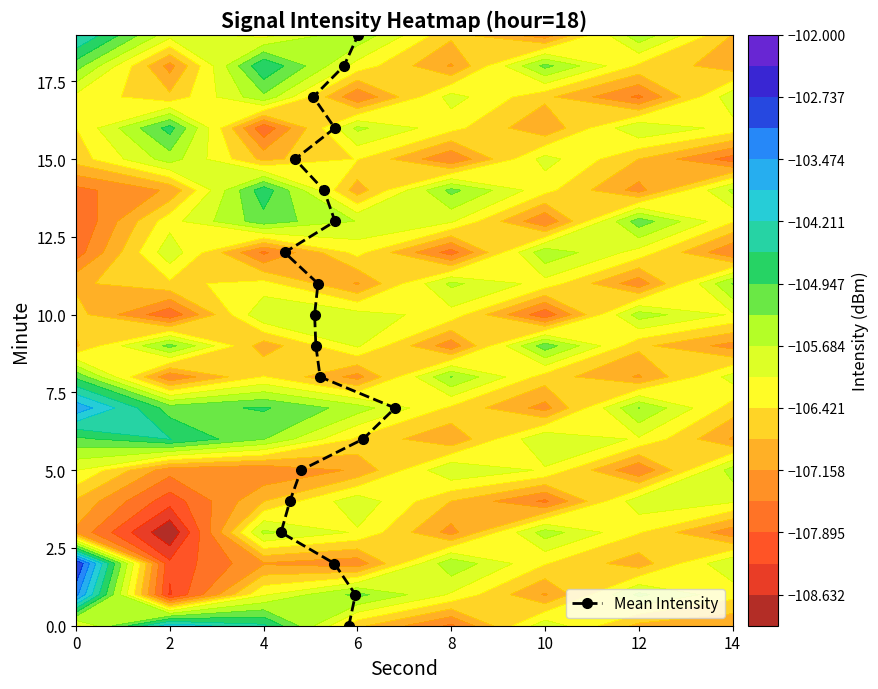

Reading left to right, extract all data points from this chart.

0	1	2	3	4	5	6	7	8	9	10	11	12	13	14	15	16	17	18	19